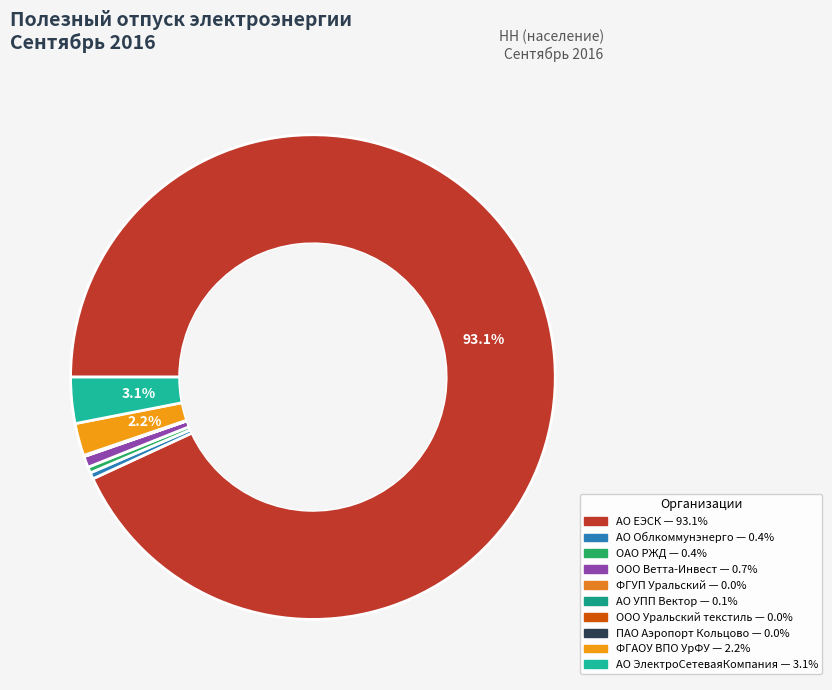

True or false: АО Облкоммунэнерго accounts for 1% of the total.

False